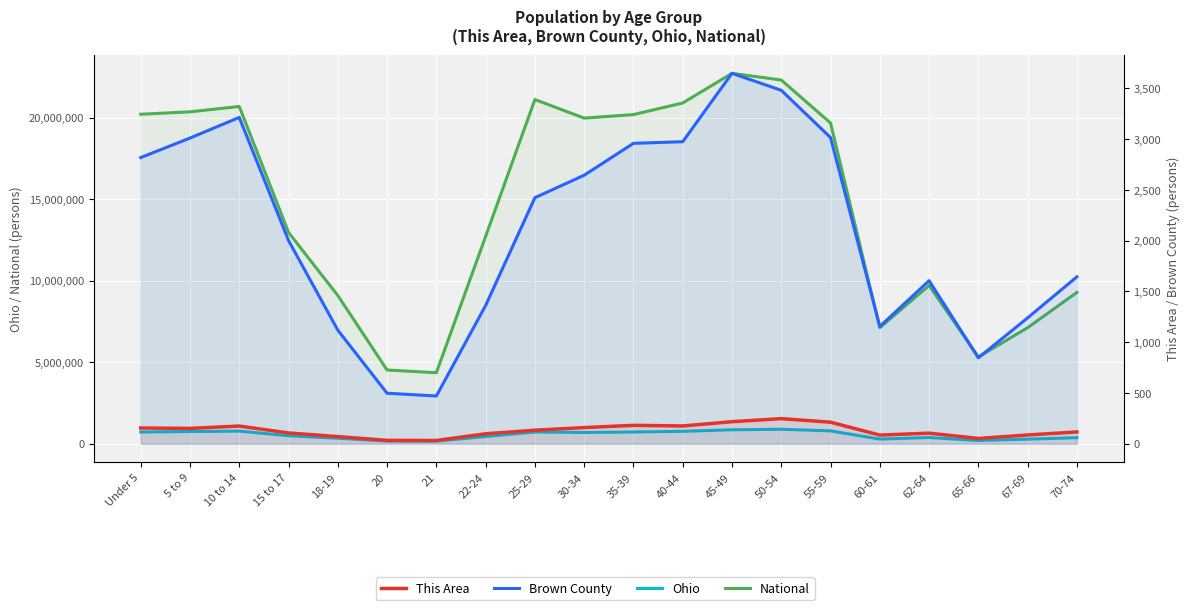

At which category does Ohio reach its first local peak?

10 to 14